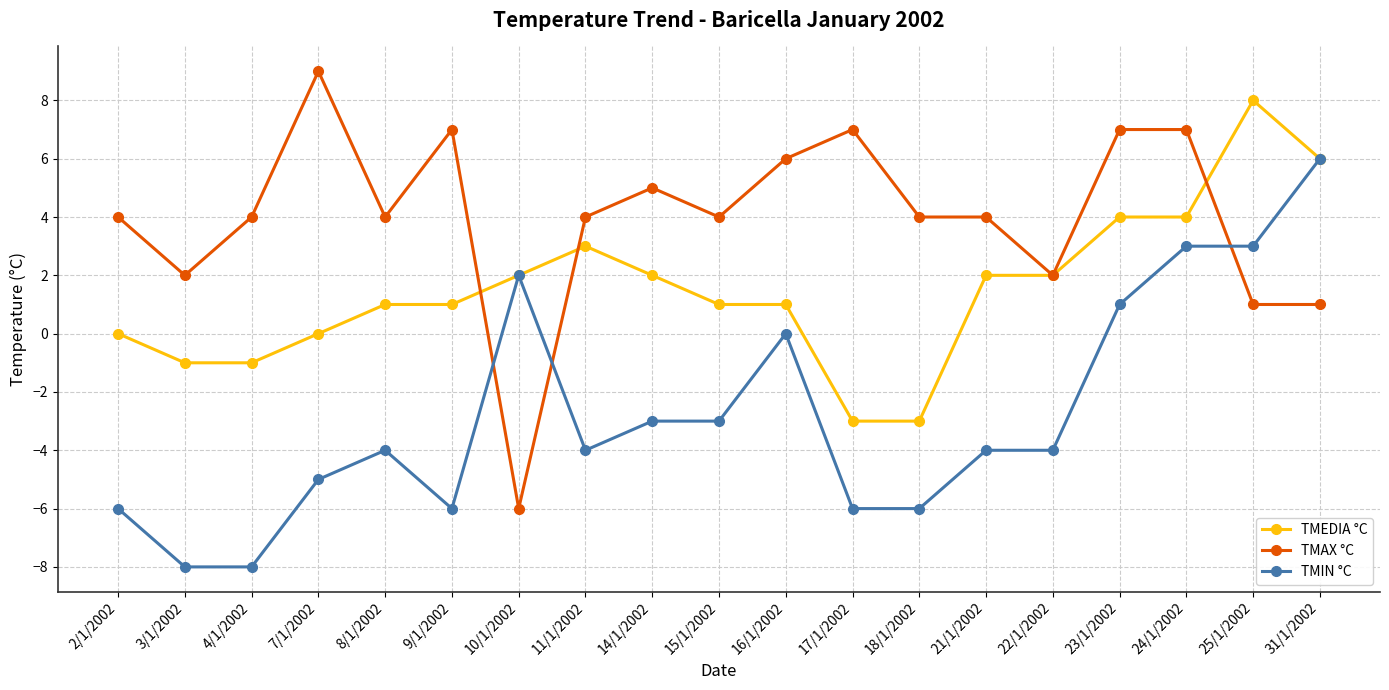

How many intersections are there between TMIN °C and TMAX °C?

3